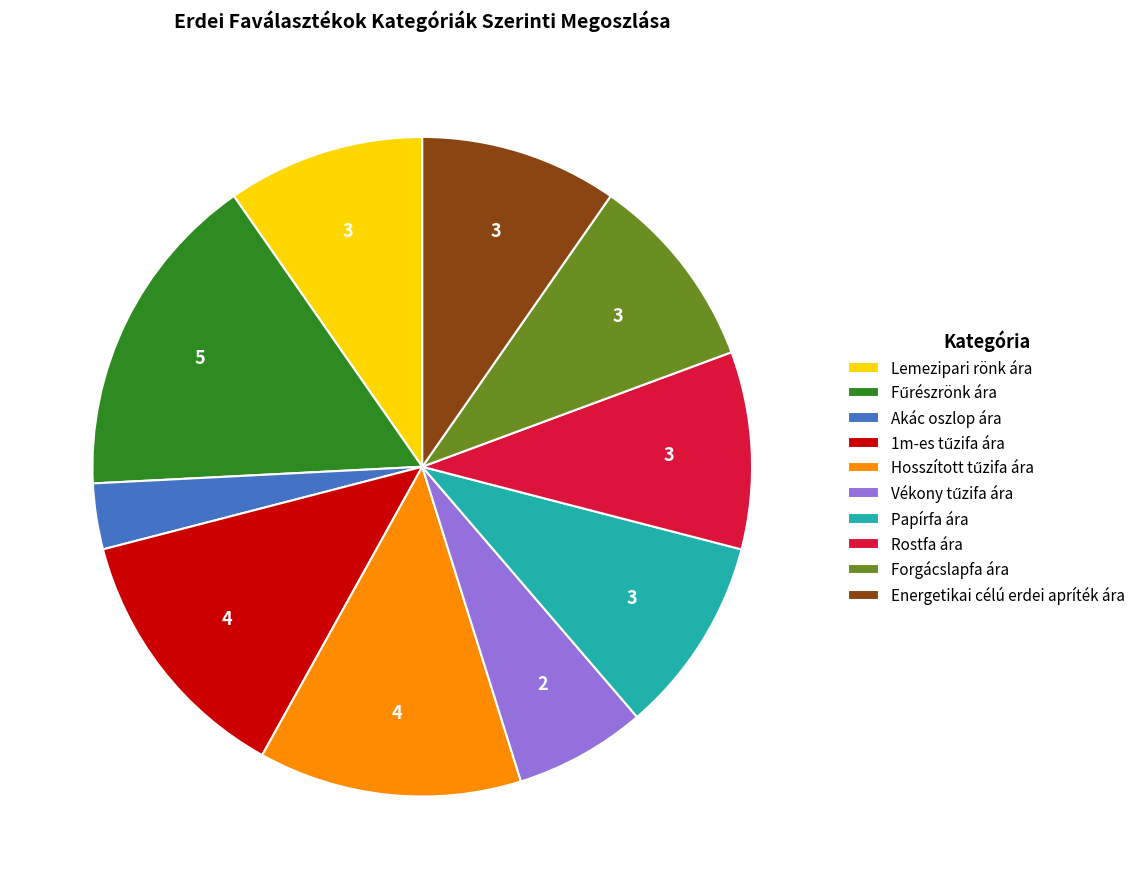

How many segments does this pie chart have?

10